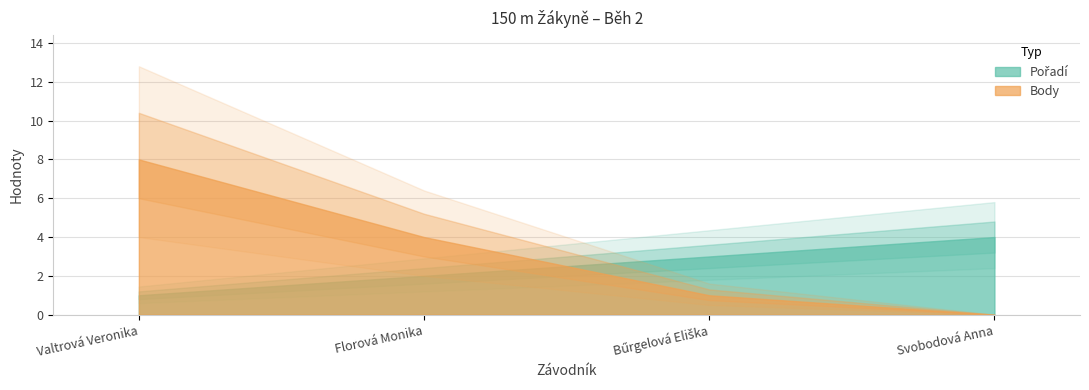

Reading left to right, what are all the values shown in this chart?

Pořadí: 1	2	3	4
Body: 8	4	1	0